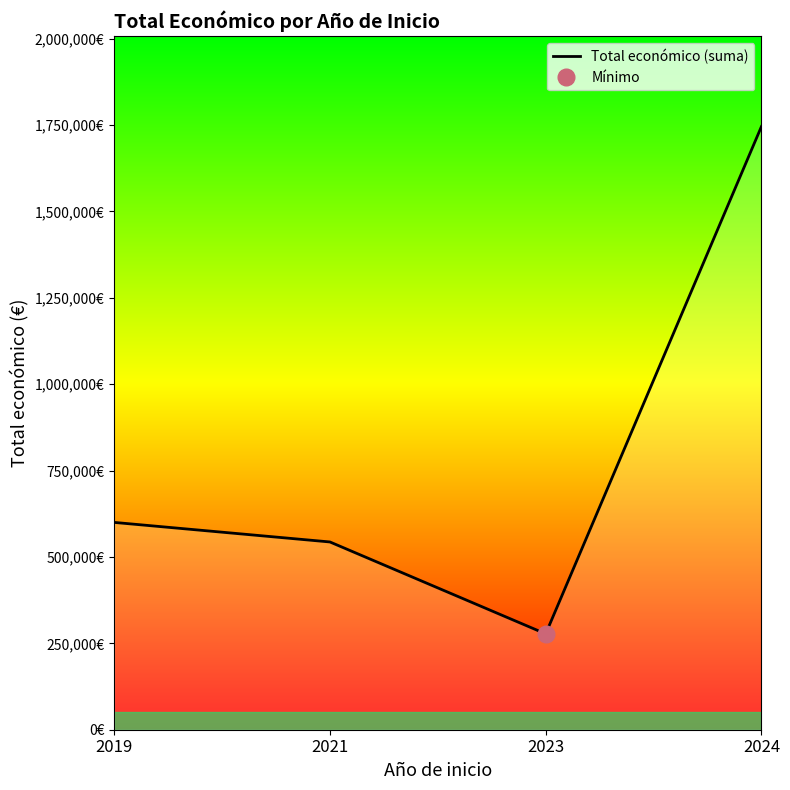

Rank the categories by value from lowest to highest.

2023, 2021, 2019, 2024